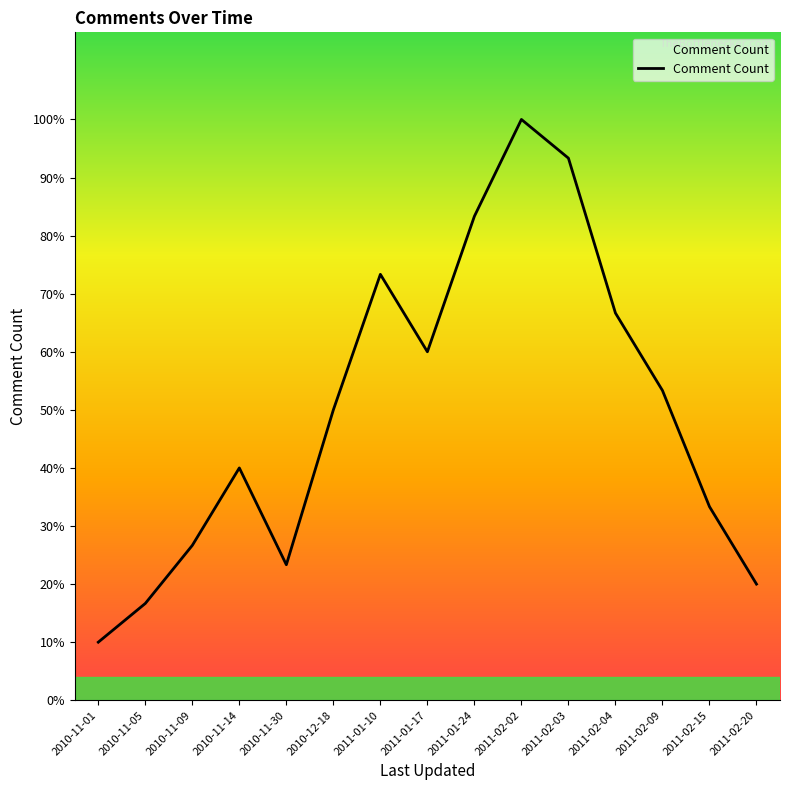

What is the smallest value displayed?

3